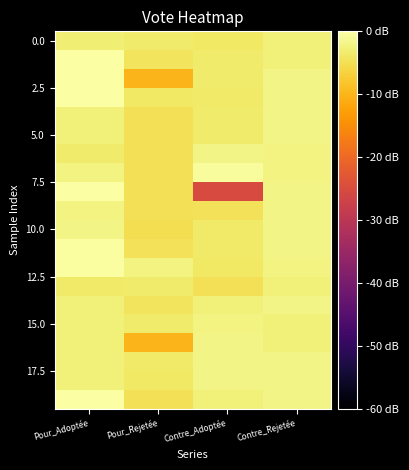

How many categories are shown in the chart?

4